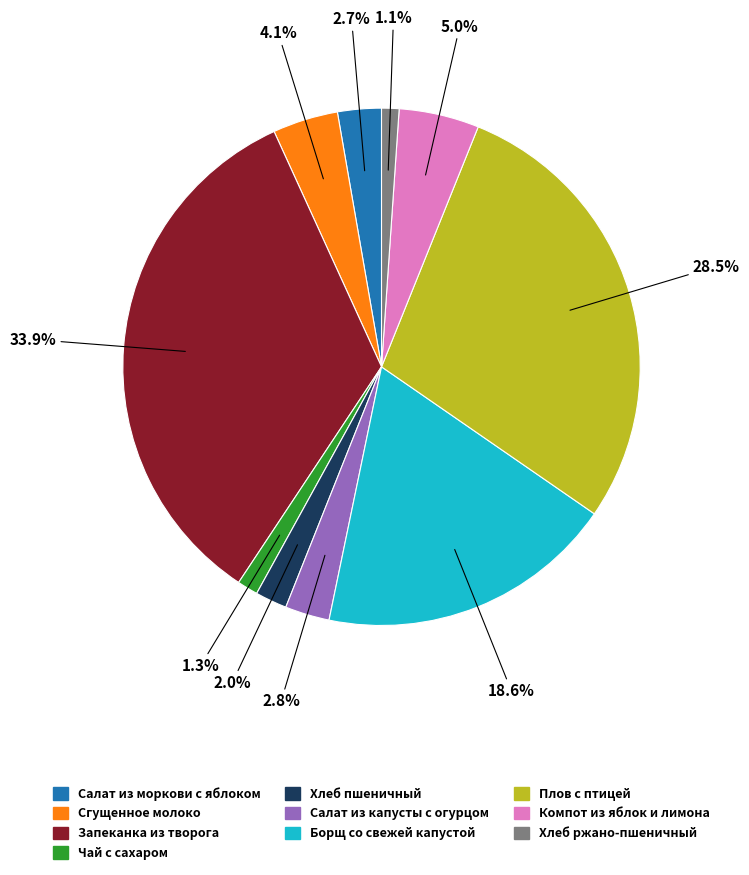

To the nearest percent, what is the difference between the Сгущенное молоко and Хлеб ржано-пшеничный slice percentages?

3%